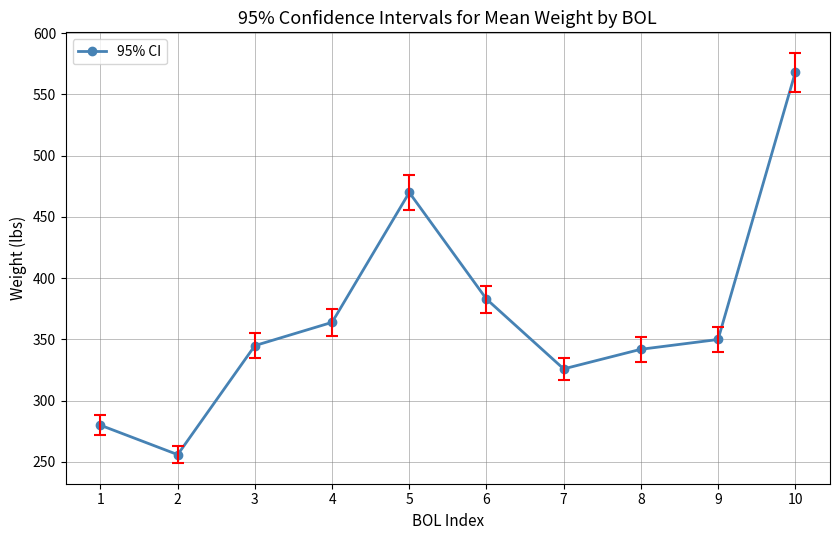

What is the difference between the values at 4 and 10?

204